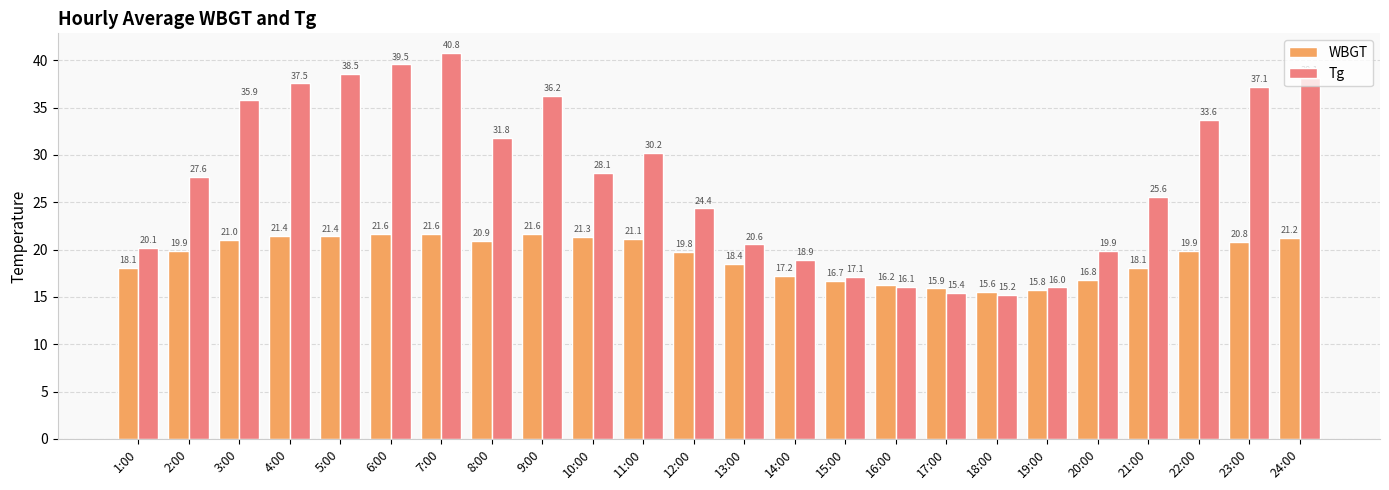

How many values in the Tg series are below 28?

12